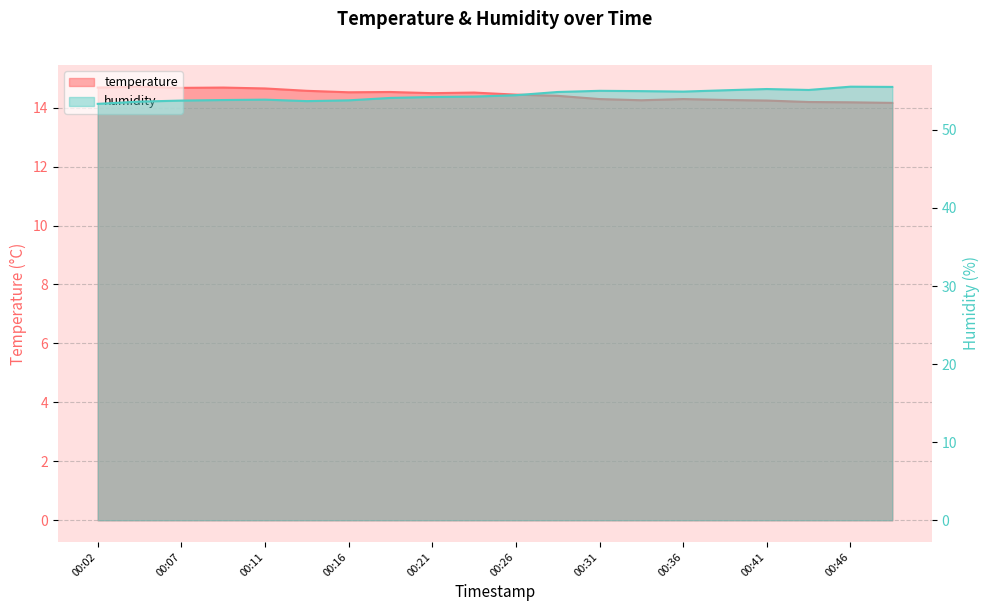

Rank the categories by temperature value from highest to lowest.

00:04, 00:02, 00:09, 00:07, 00:11, 00:14, 00:19, 00:16, 00:24, 00:21, 00:26, 00:29, 00:31, 00:36, 00:38, 00:33, 00:41, 00:43, 00:46, 00:48